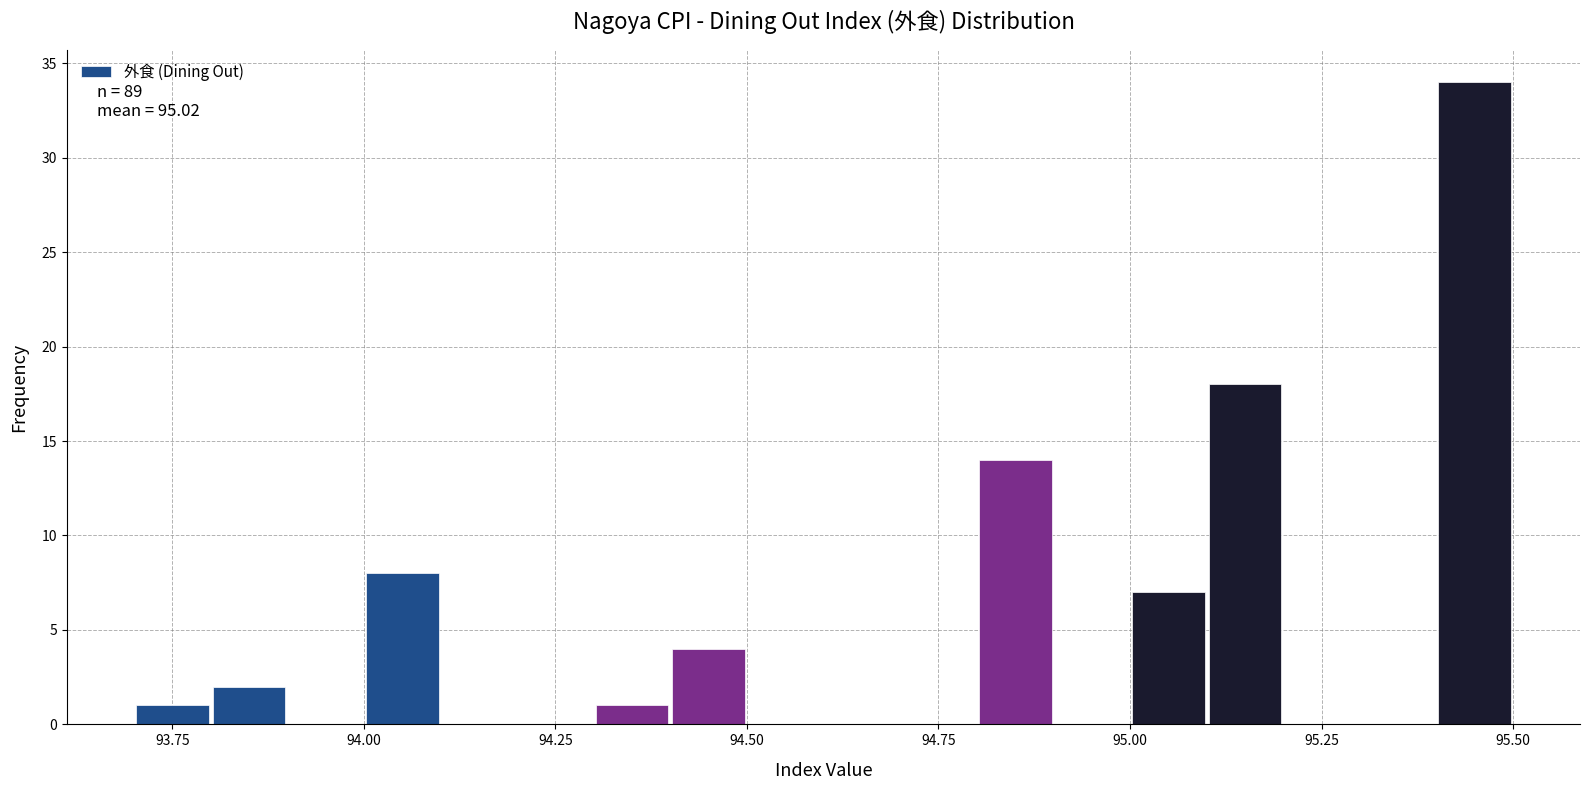

Read against the x-axis, roughly where is the centre of the tallest bar?

95.45